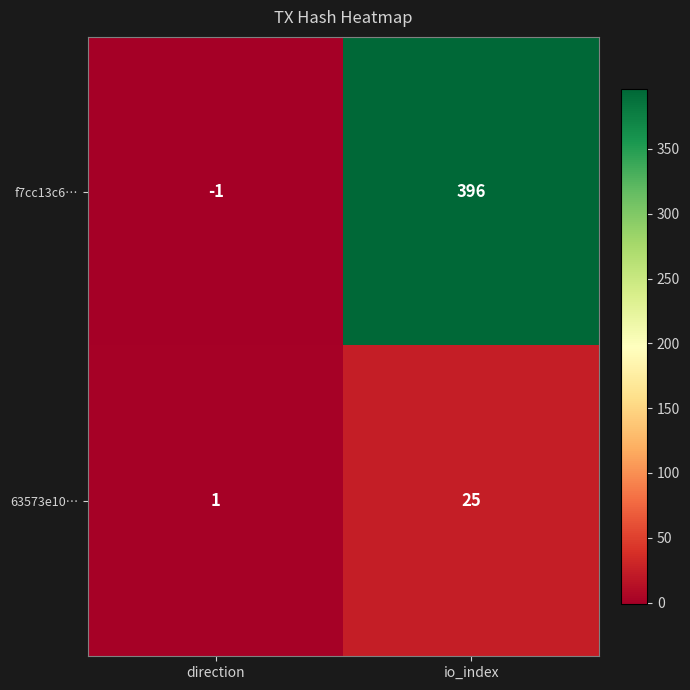

At how many categories does at least one series exceed 109?

1